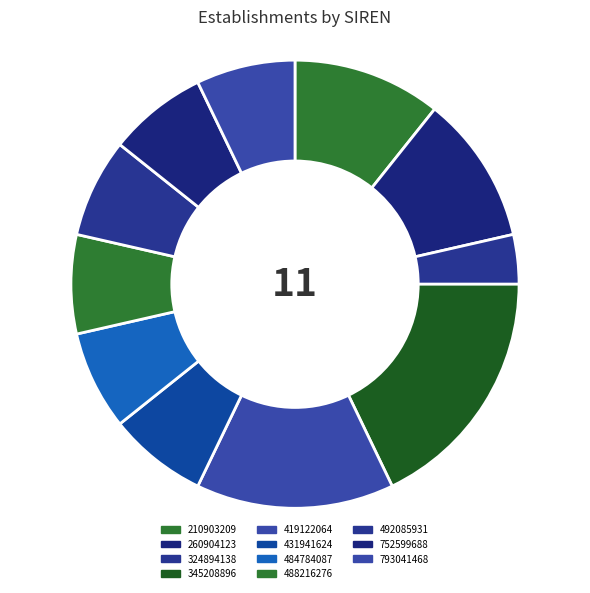

Is there any slice that represents more than half of the pie?

No